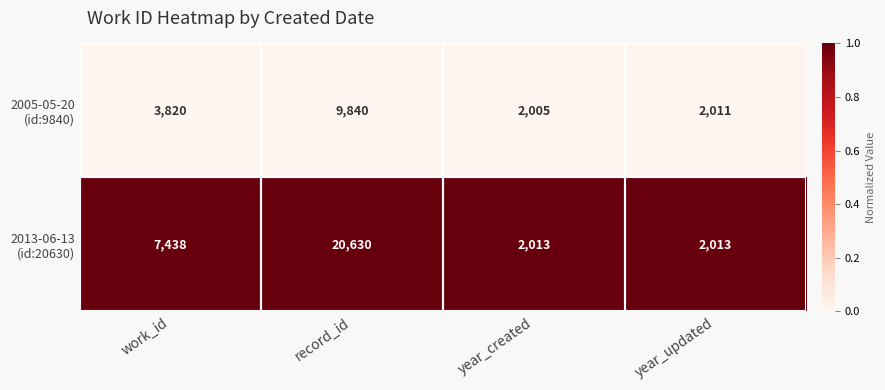

How many distinct data groups are displayed?

2